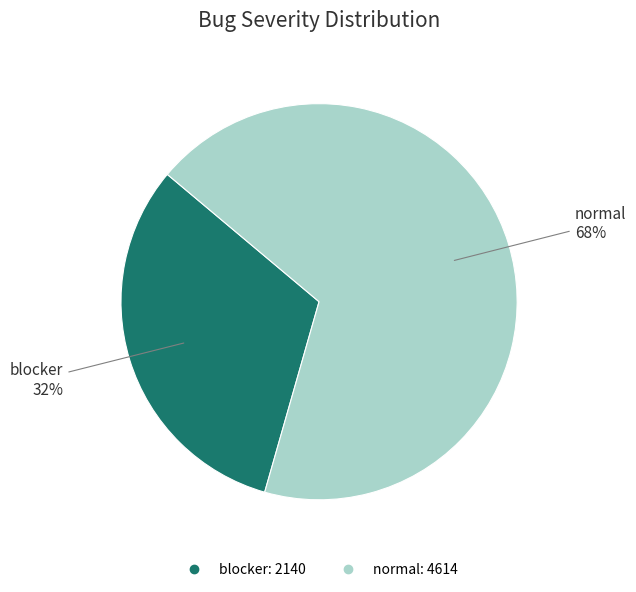

Which slice is the smallest?

blocker